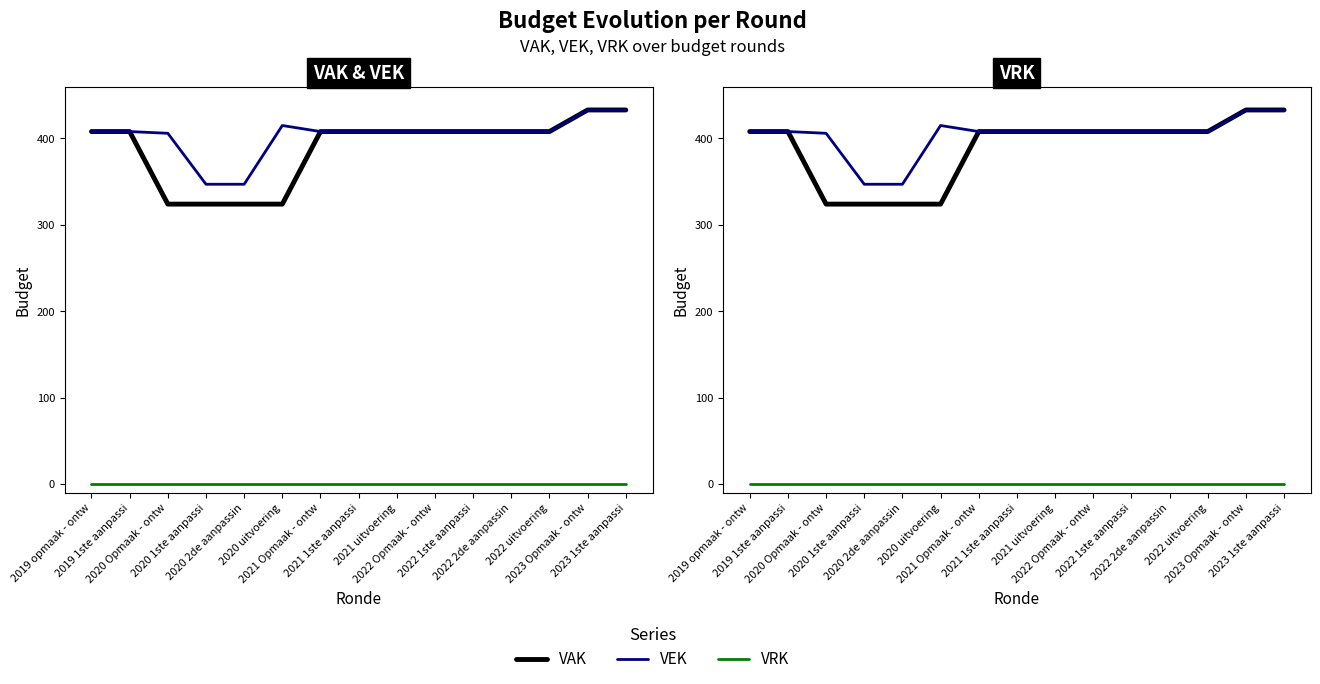

How many categories are shown in the chart?

15